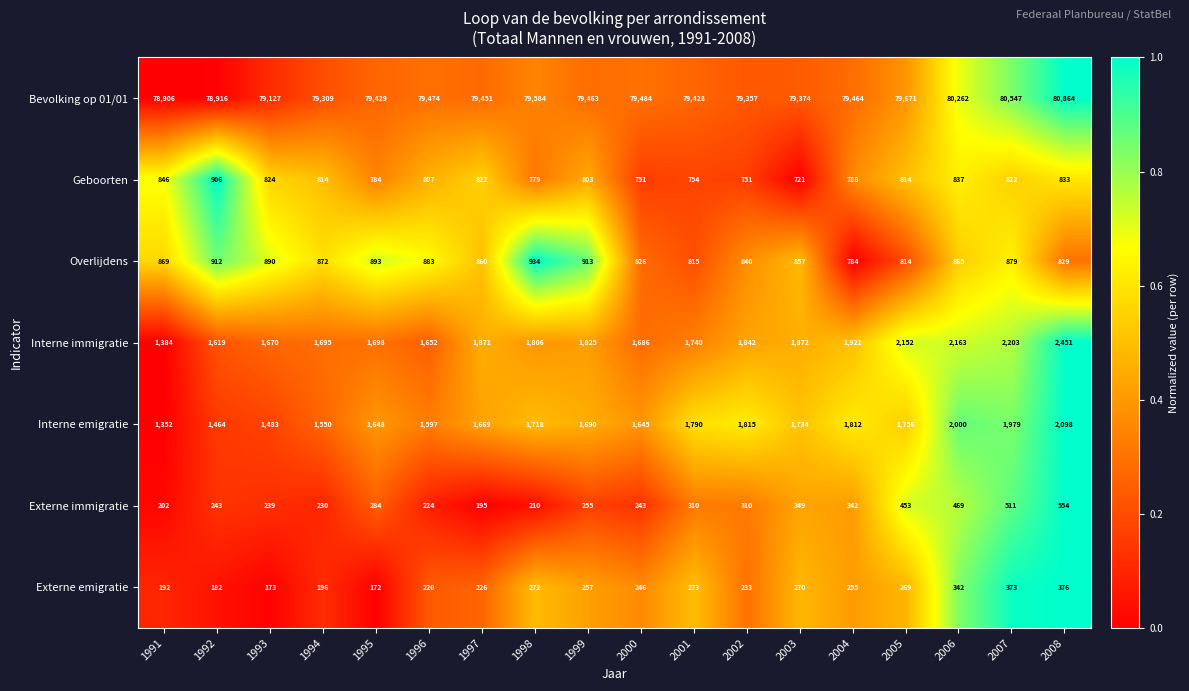

Rank the series at 2006 from highest to lowest value.

Bevolking op 01/01, Interne immigratie, Interne emigratie, Overlijdens, Geboorten, Externe immigratie, Externe emigratie